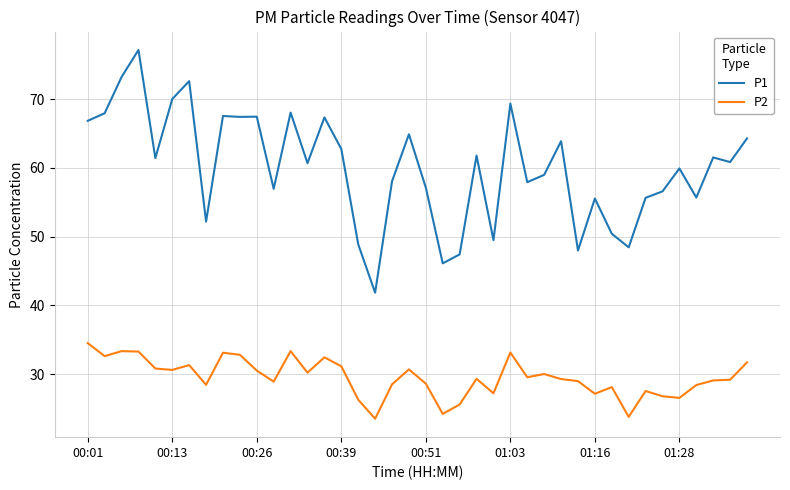

Which series has the largest range (max minus min)?

P1